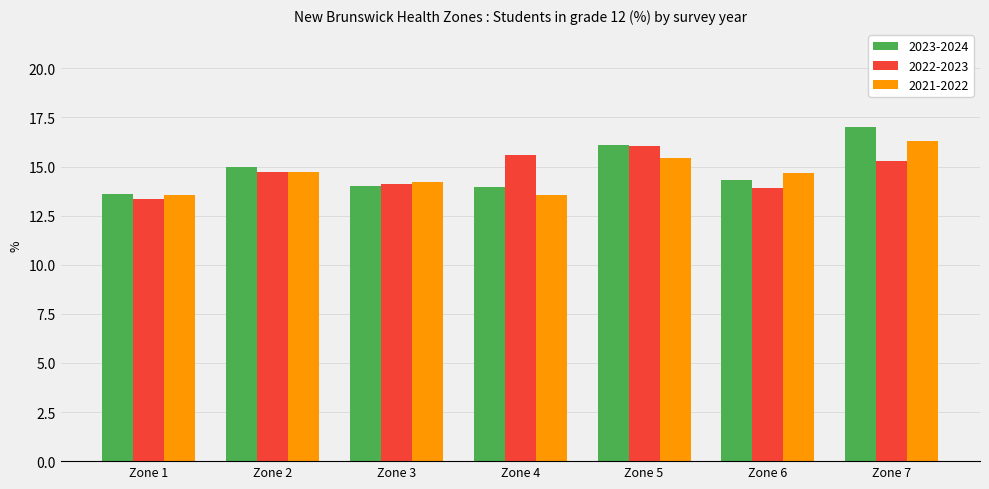

The 2021-2022 series shows 7.0 at Zone 3. True or false?

False